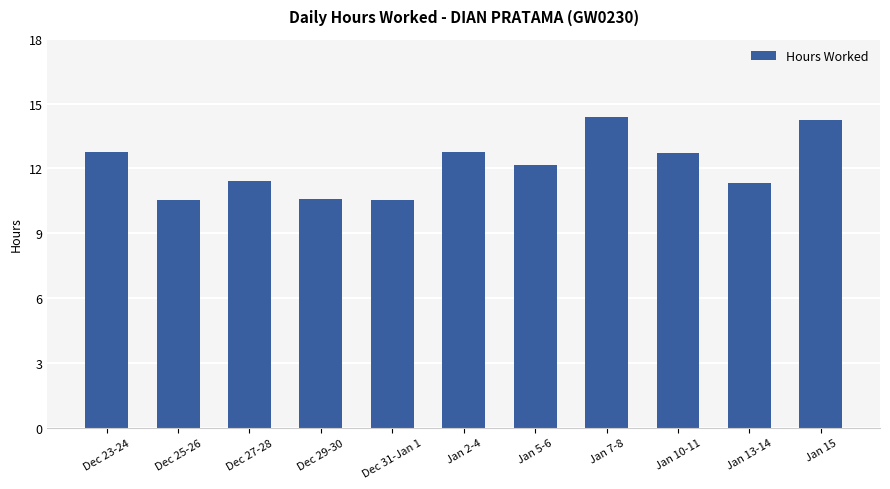

What is the label of the 11th bar from the right?

Dec 23-24